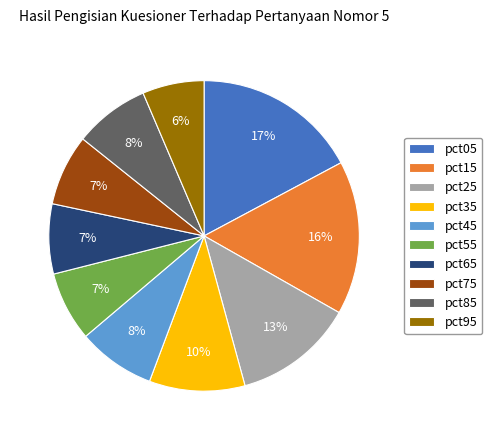

To the nearest percent, what is the average slice percentage?

10%